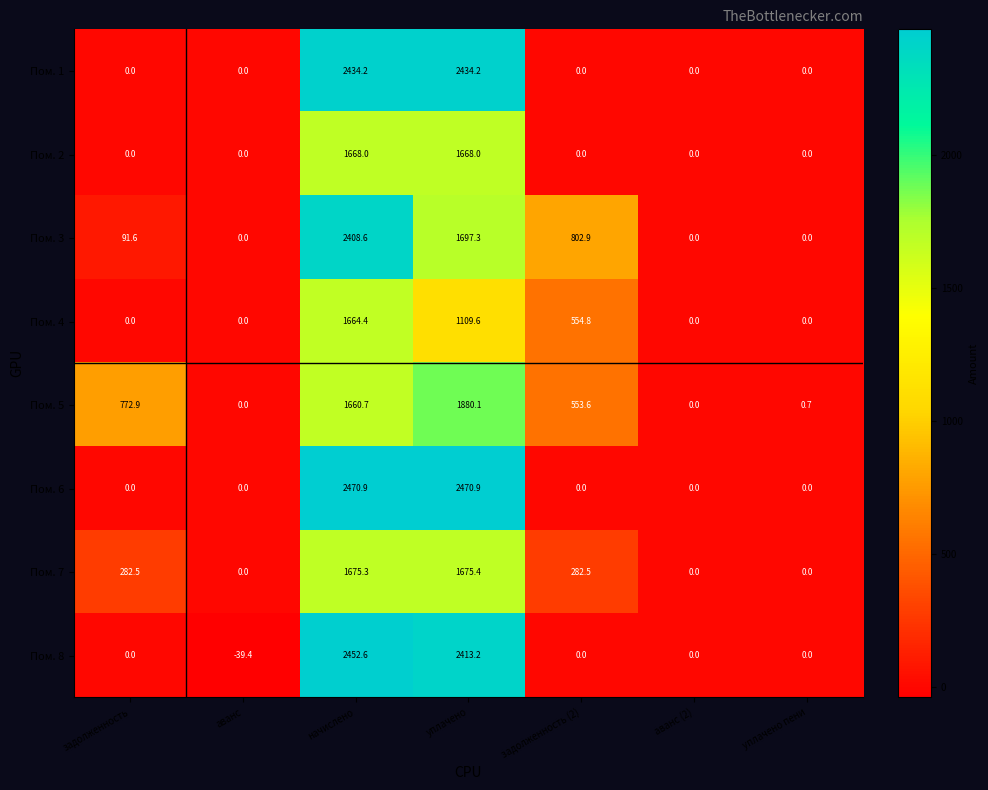

What is the difference between the Пом. 7 values at аванс and задолженность?

282.5